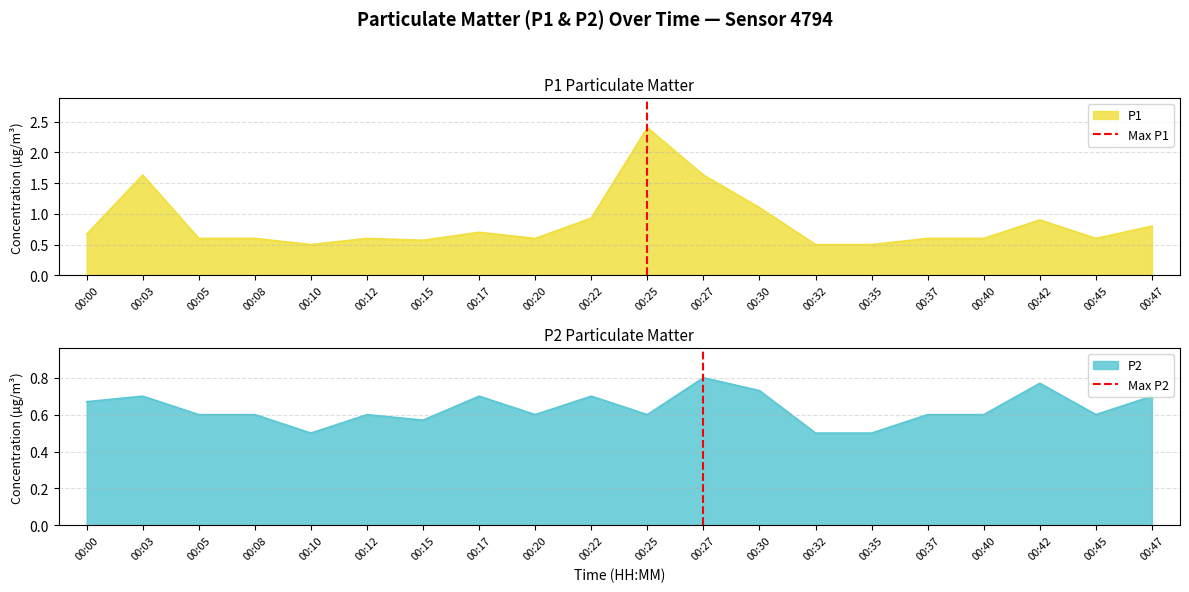

True or false: P1 has a value of 0.2 at 00:05.

False